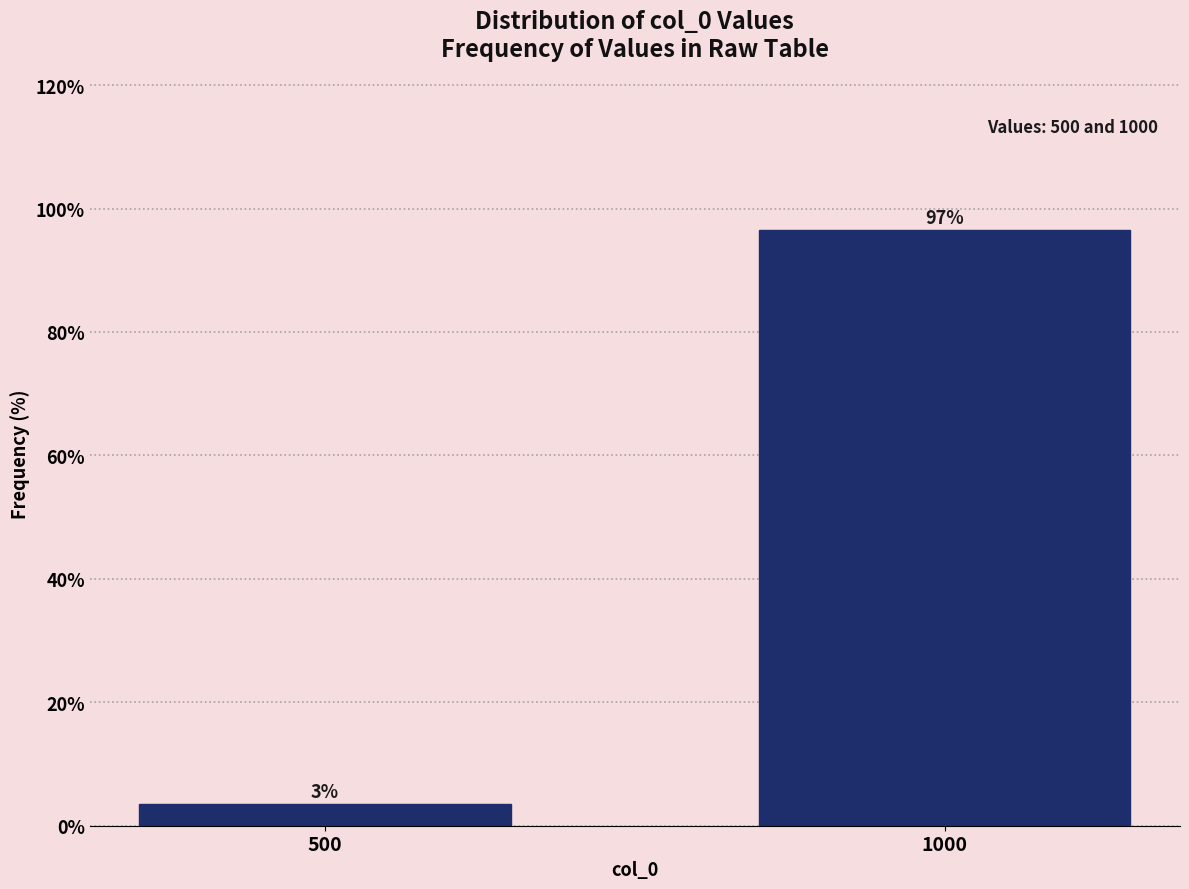

Read the value at 1000.

96.6